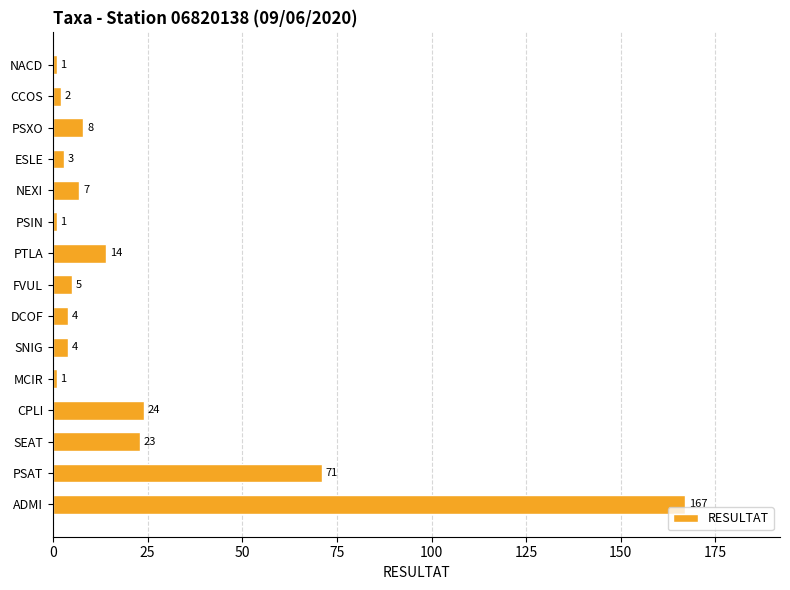

True or false: the data shows 272 at ADMI.

False